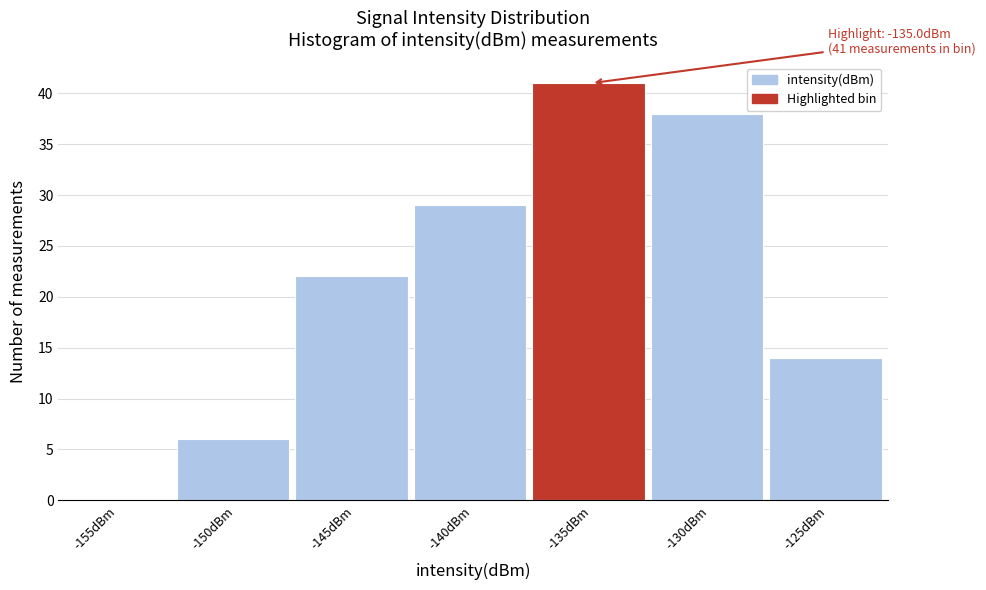

Reading right to left, what are all the values shown in this chart?

-125dBm=14	-130dBm=38	-135dBm=41	-140dBm=29	-145dBm=22	-150dBm=6	-155dBm=0